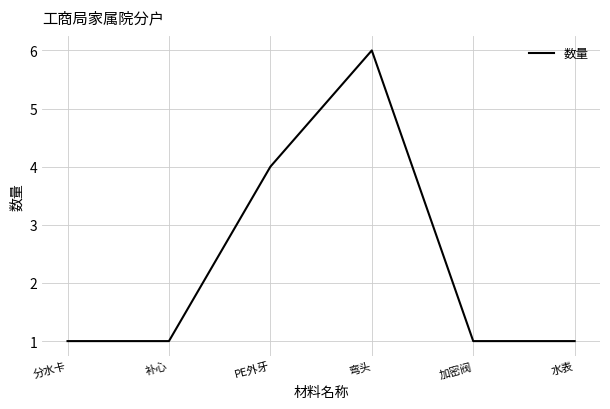

Reading right to left, extract all data points from this chart.

水表=1	加密阀=1	弯头=6	PE外牙=4	补心=1	分水卡=1